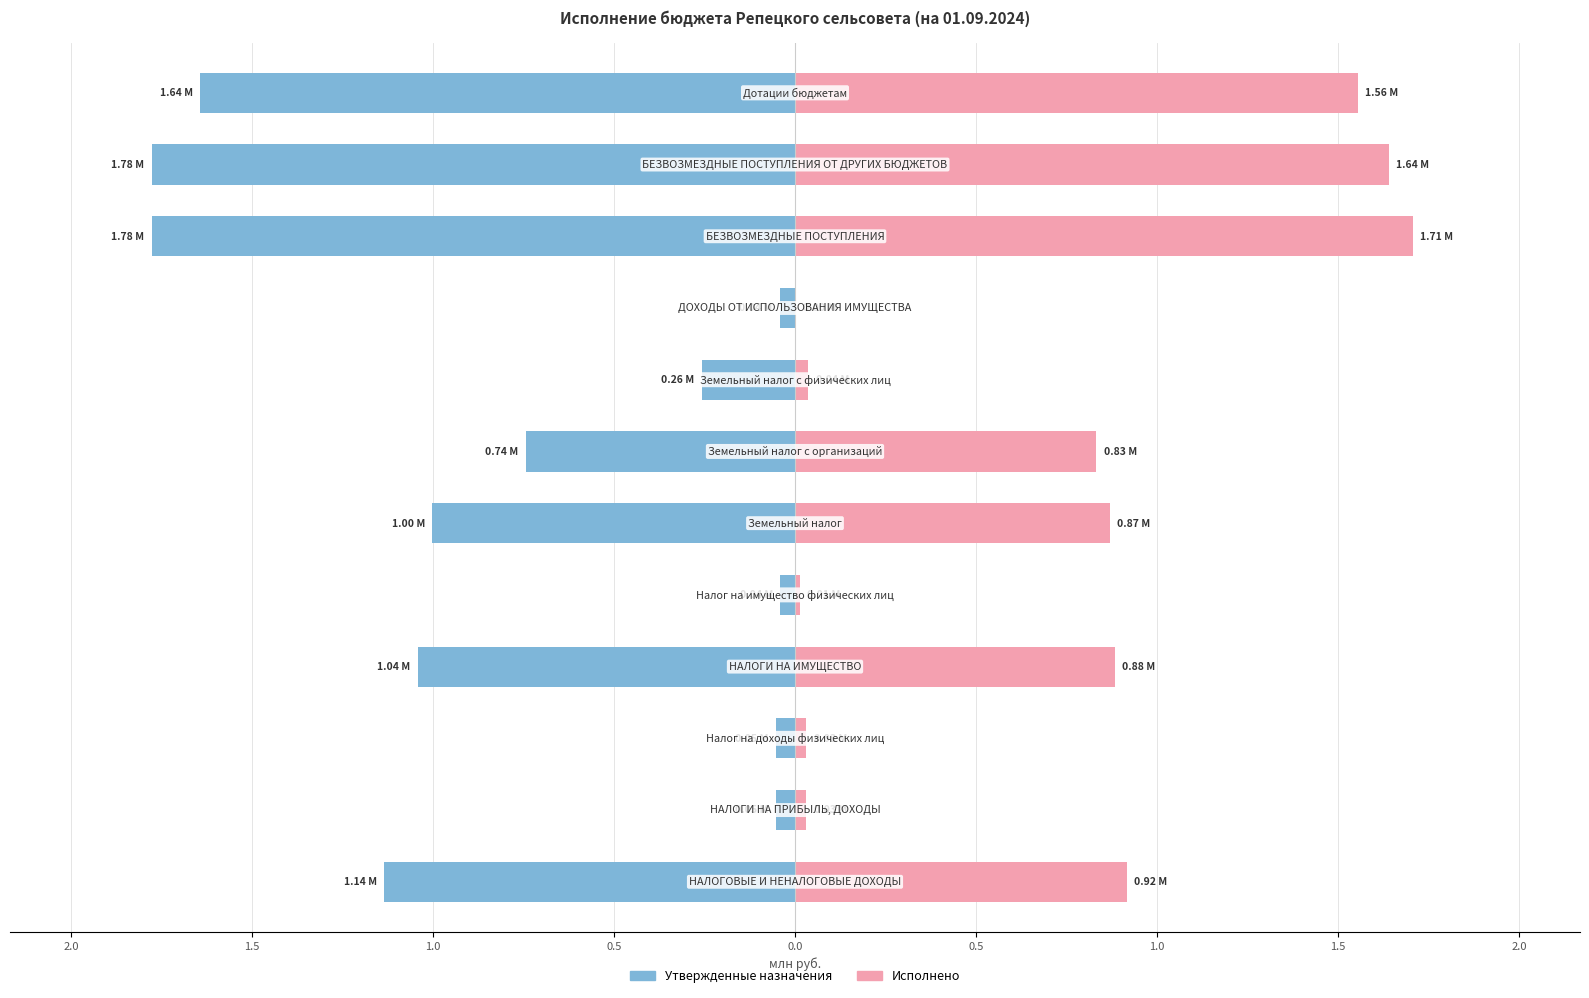

At how many categories does at least one series exceed 0?

12